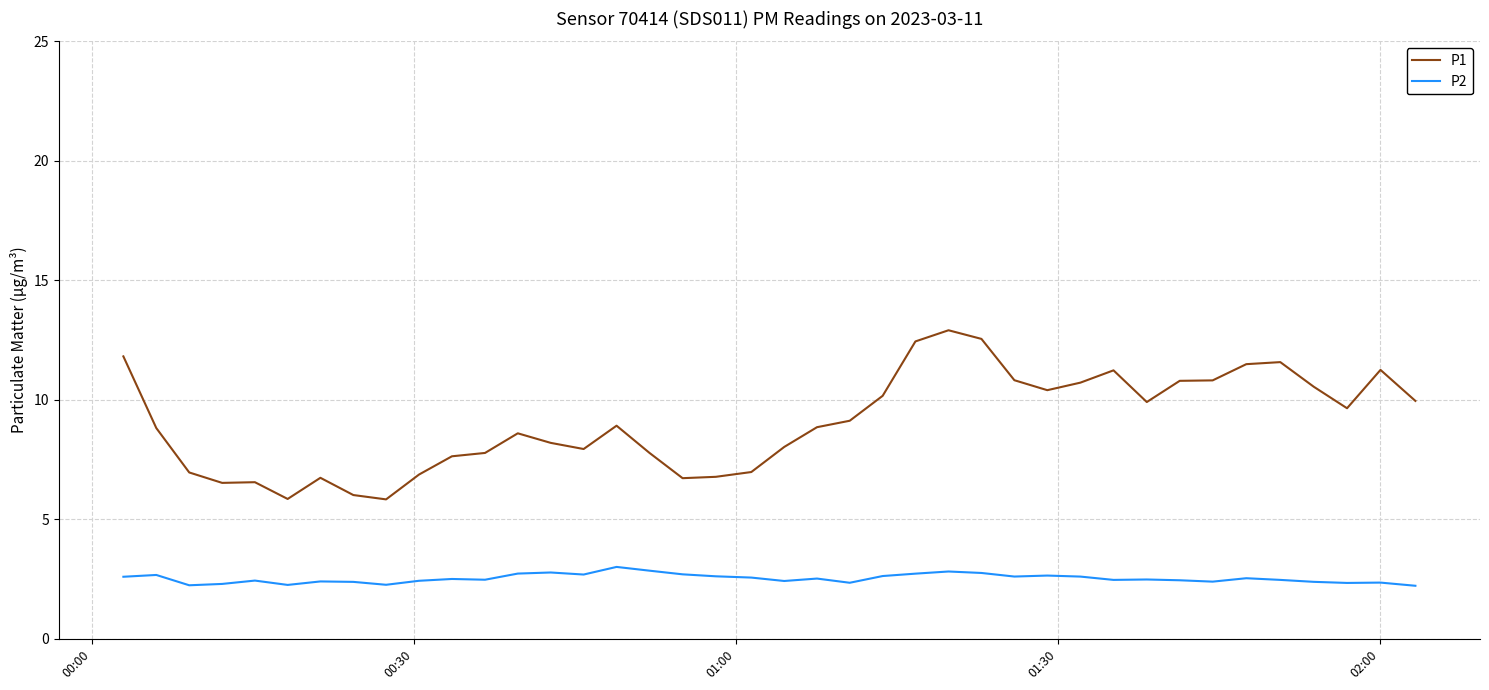

What is the maximum value for P2?

3.0